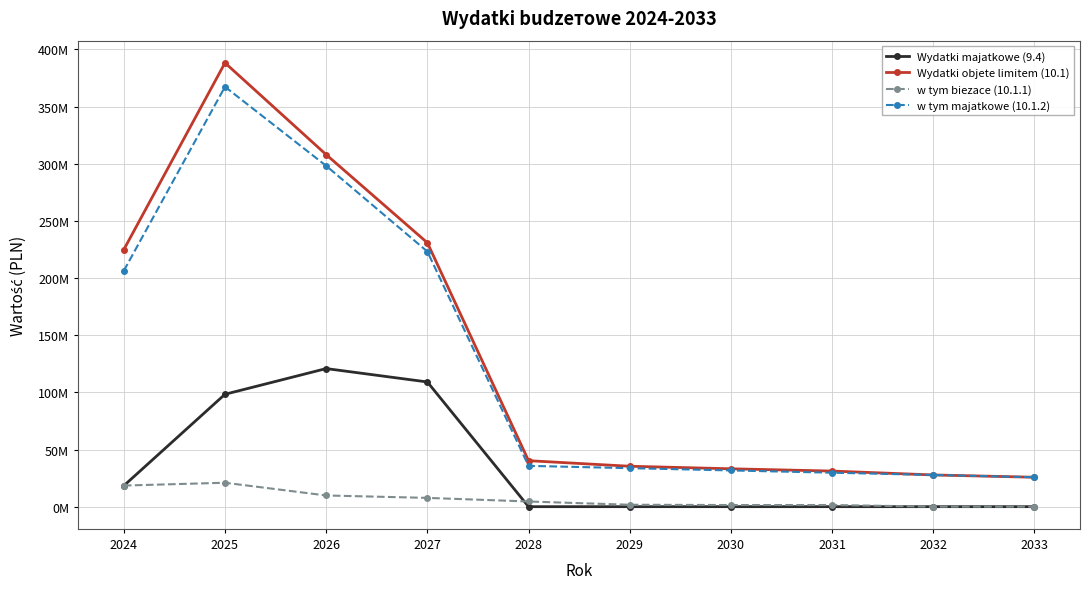

What are all the series names shown in the legend?

Wydatki majatkowe (9.4), Wydatki objetе limitem (10.1), w tym biezace (10.1.1), w tym majatkowe (10.1.2)